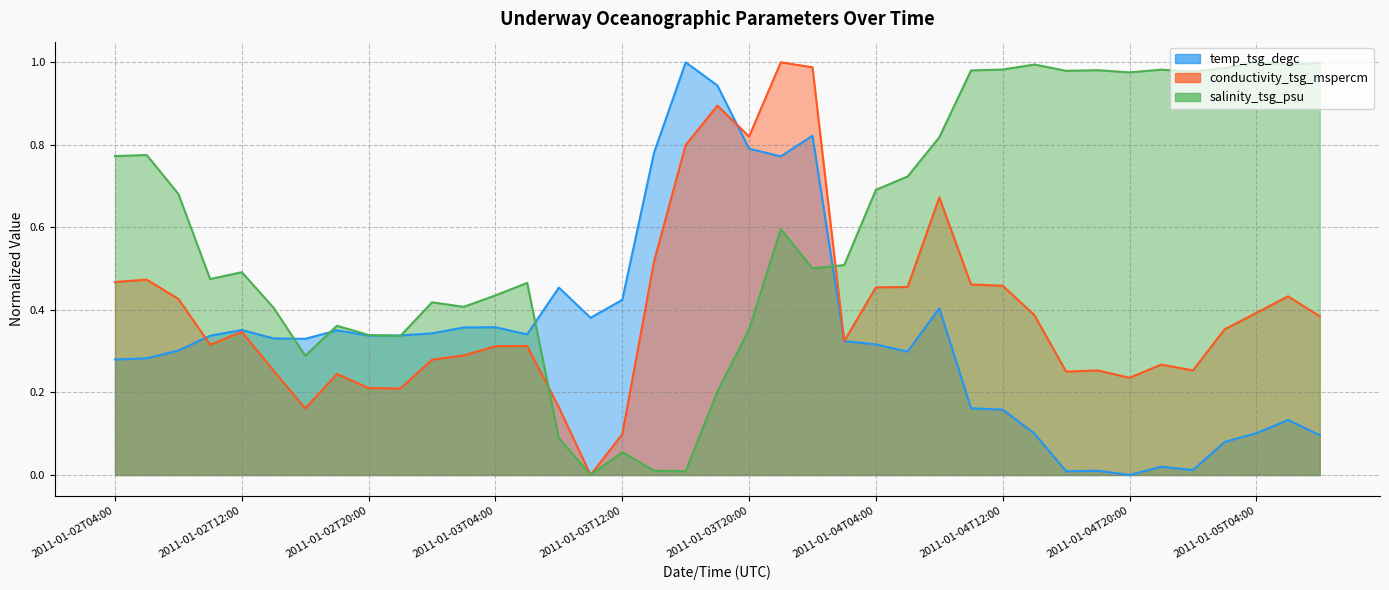

How many lines are shown in the chart?

3